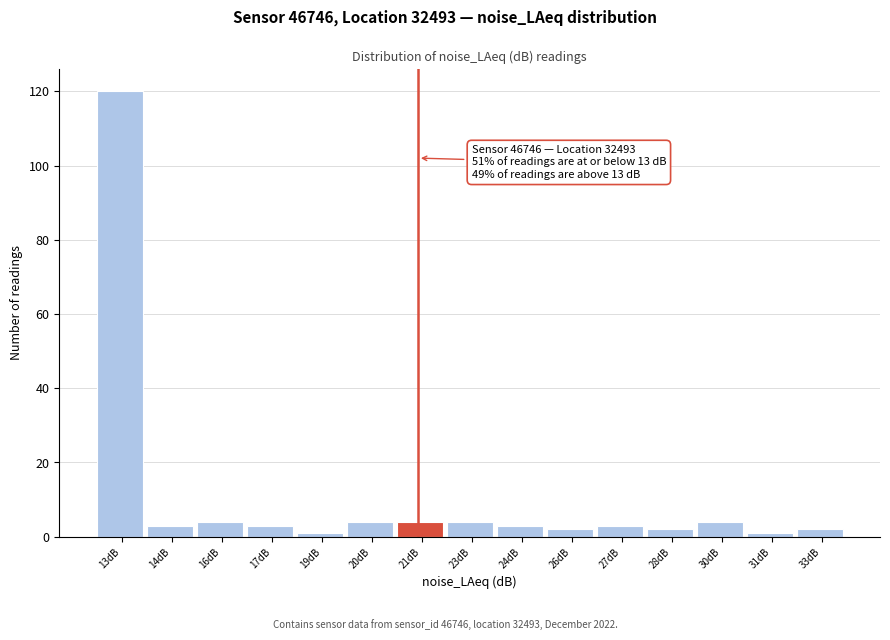

Reading left to right, transcribe all the data shown in this chart.

13dB=120	14dB=3	16dB=4	17dB=3	19dB=1	20dB=4	21dB=4	23dB=4	24dB=3	26dB=2	27dB=3	28dB=2	30dB=4	31dB=1	33dB=2